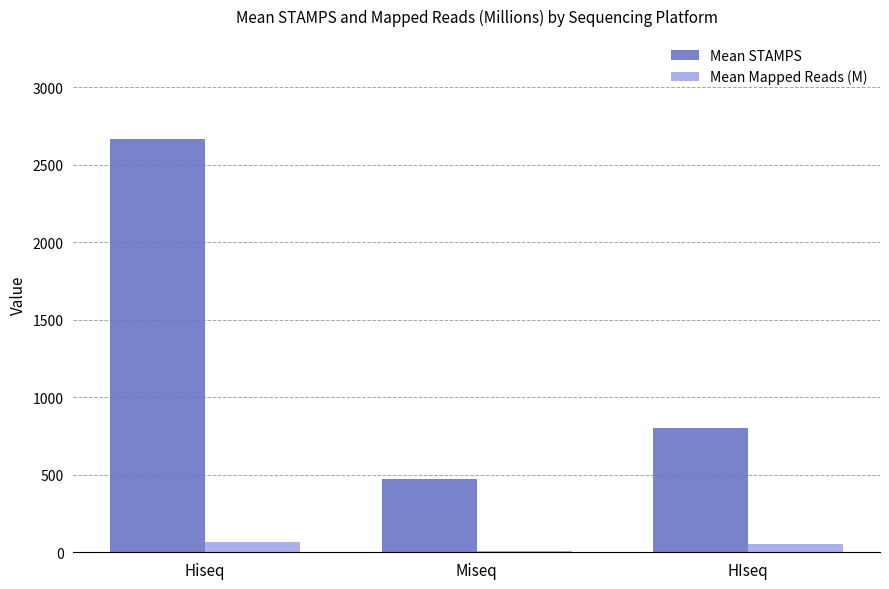

At which category does the chart reach its peak across all series?

Hiseq